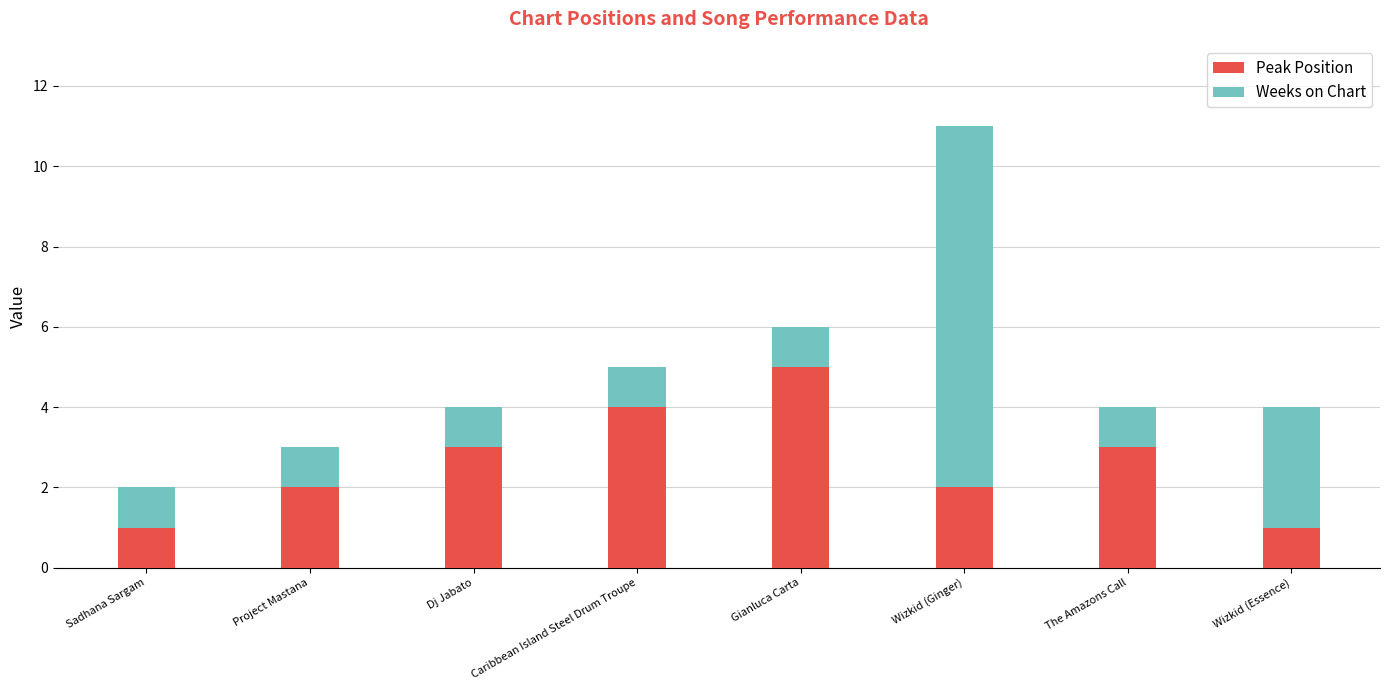

The value of Peak Position at Wizkid (Ginger) is 2. True or false?

True